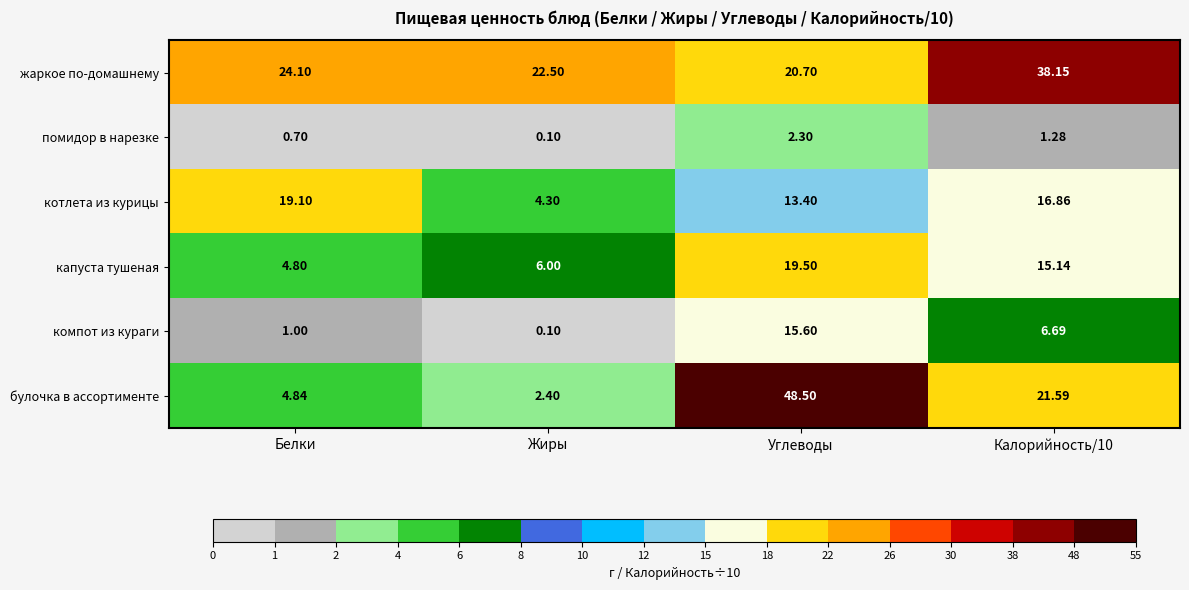

Which series has the widest spread of values?

булочка в ассортименте